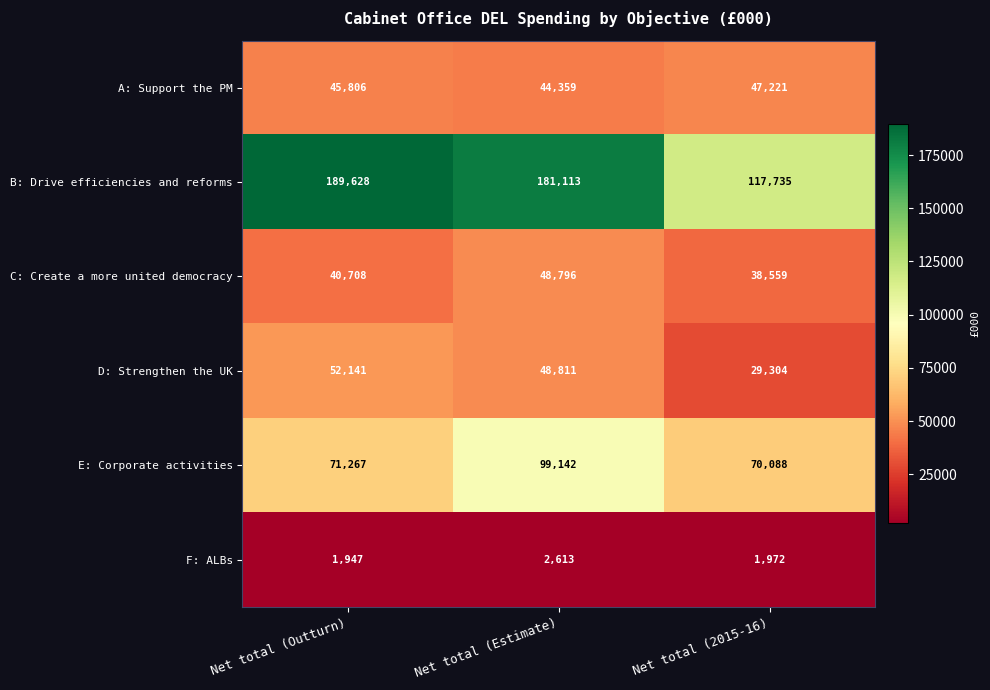

What is the approximate value of B: Drive efficiencies and reforms at Net total (Estimate), to the nearest 10?

181110